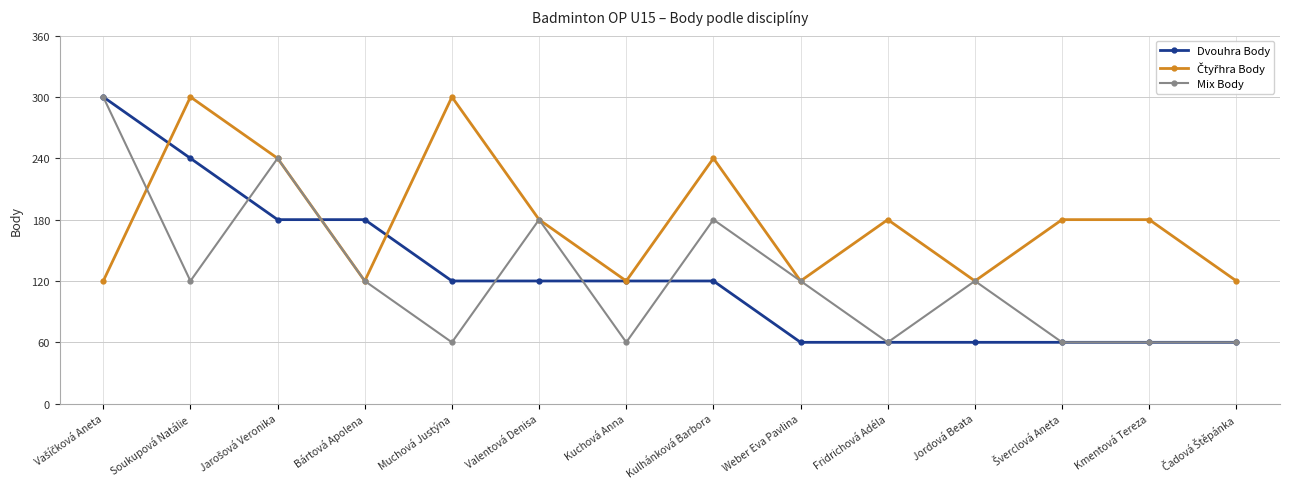

Is this an area chart (filled region under the line)?

No